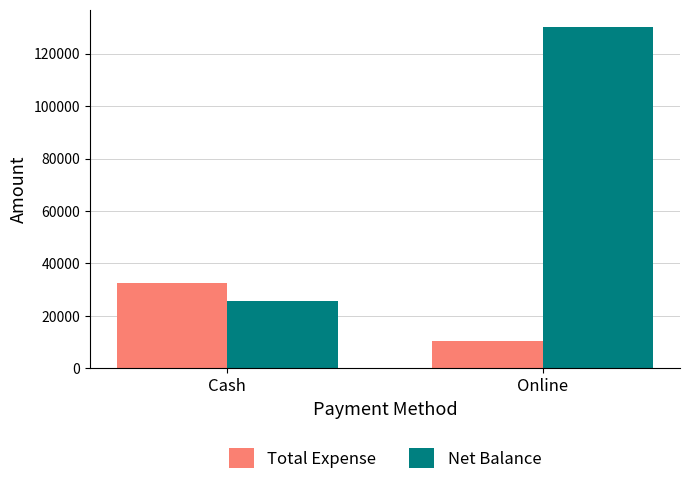

At Online, list the series in order from largest to smallest.

Net Balance, Total Expense